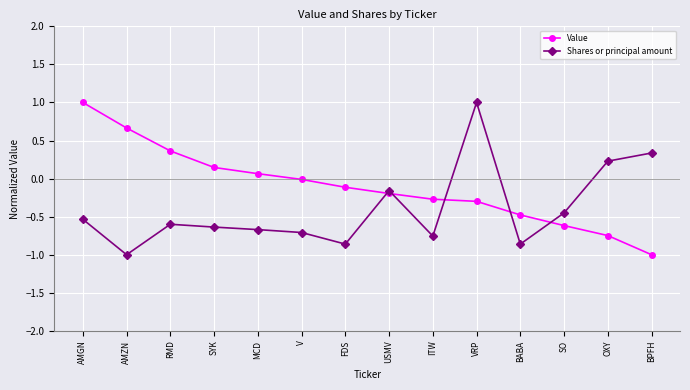

Does the chart display data point markers on the line(s)?

Yes